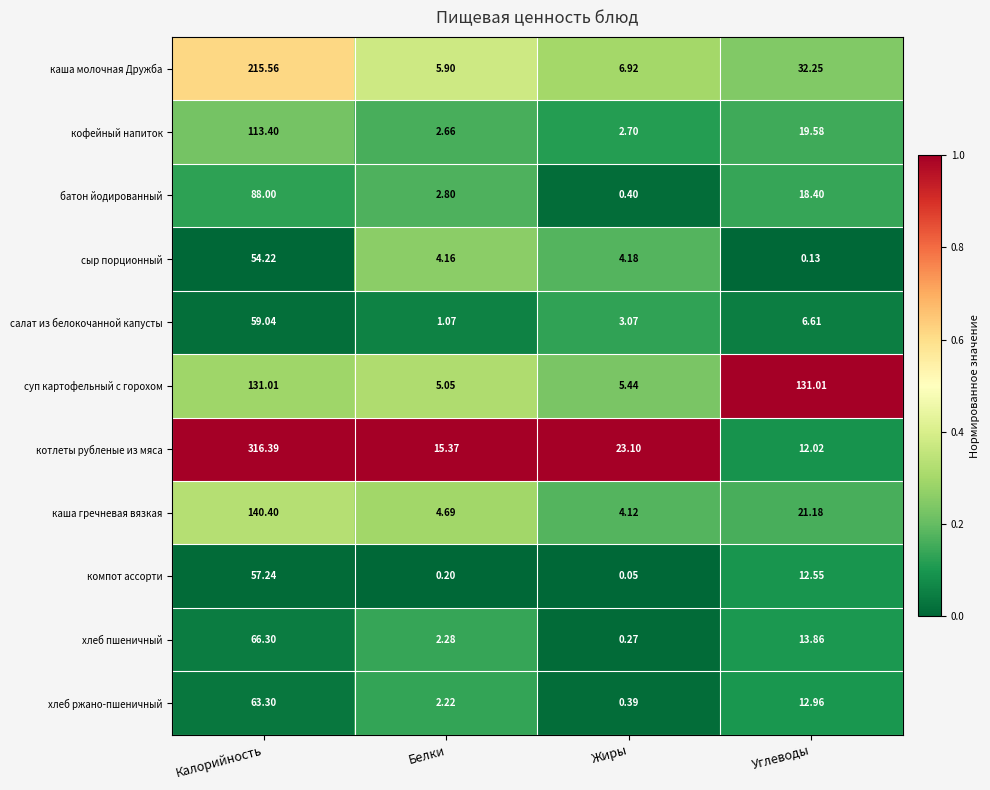

At which label is хлеб пшеничный closest to 33?

Углеводы